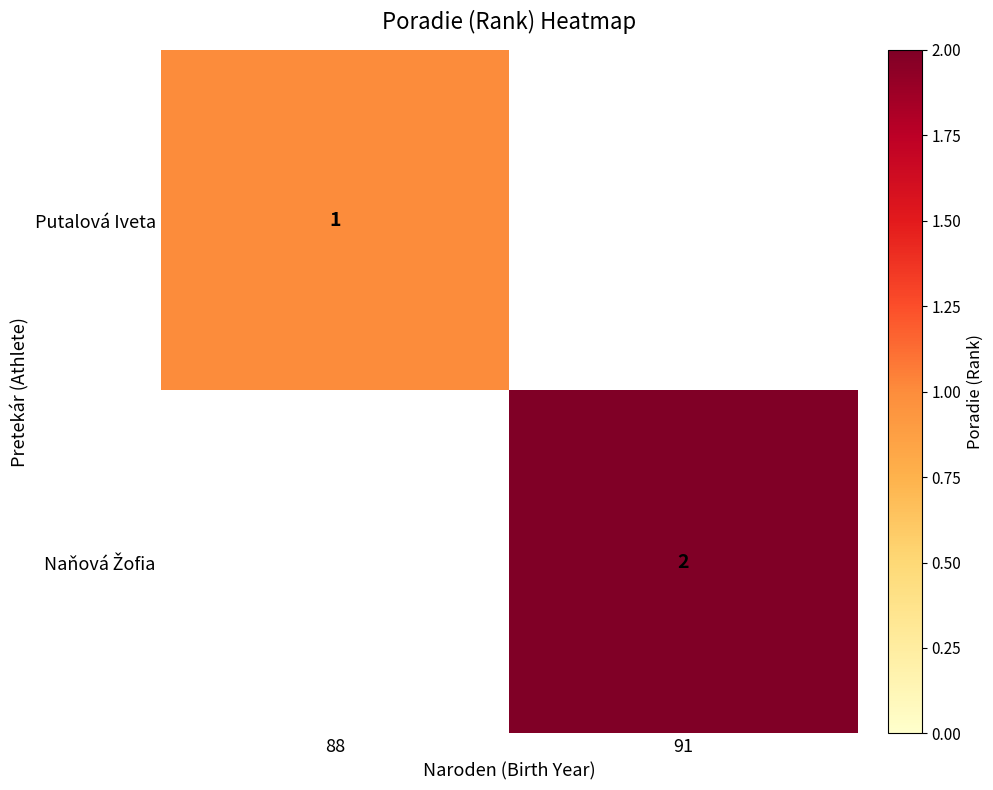

At how many categories does at least one series exceed 1?

1